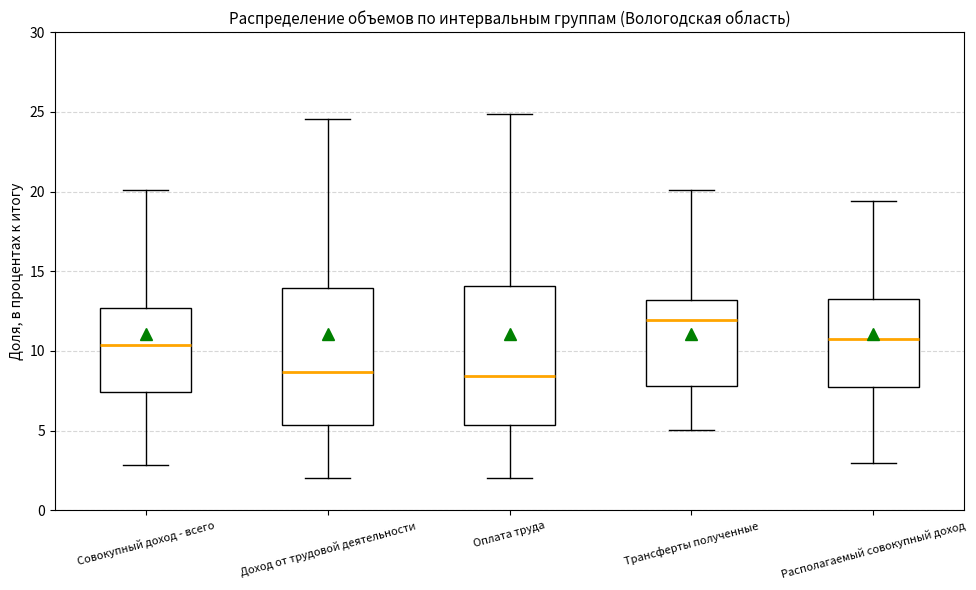

Where is the upper edge of the box for Совокупный доход - всего on the y-axis? The values are not printed on the chart, so give them approximately, as read against the axis.

12.5